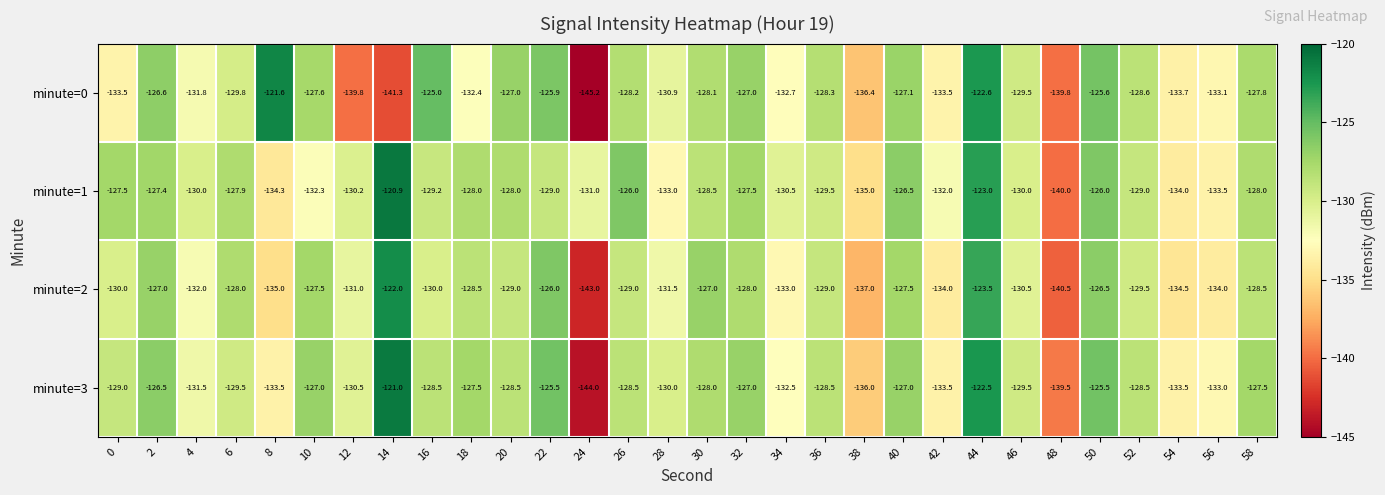

What is the average value of the minute=3 series?

-129.8